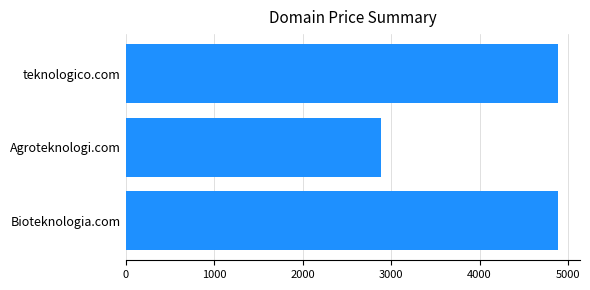

What is the greatest value displayed?

4888